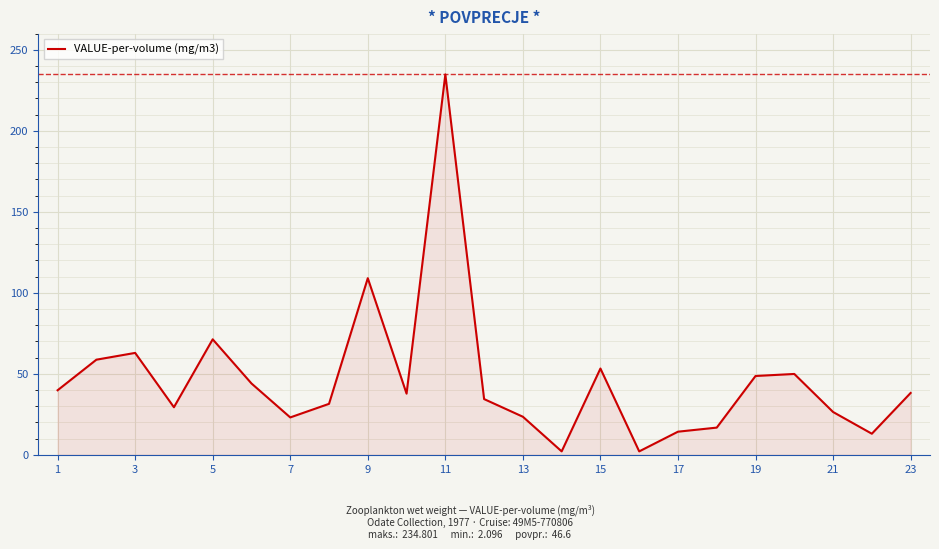

What is the difference between the second highest and minimum values?

106.9